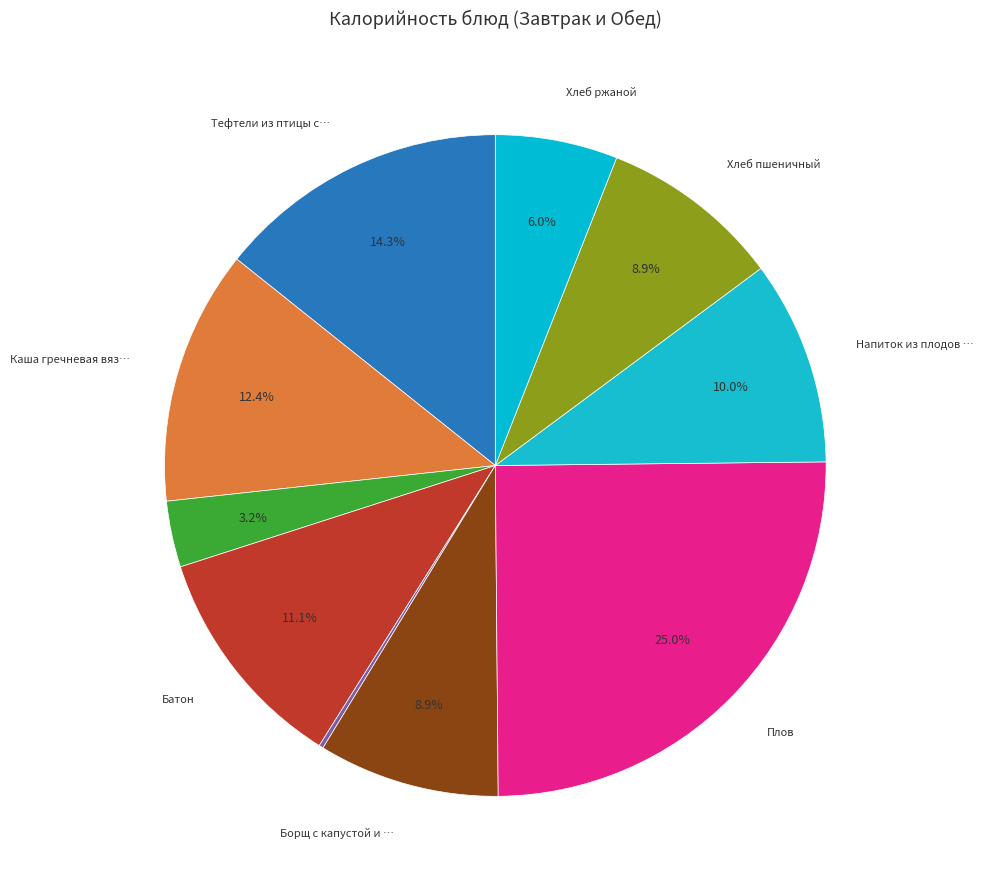

Rank the categories by value from highest to lowest.

Плов, Тефтели из птицы с соусом, Каша гречневая вязкая, Батон, Напиток из плодов шиповника, Борщ с капустой и картофелем, Хлеб пшеничный, Хлеб ржаной, Чай с лимоном, Огурец соленый